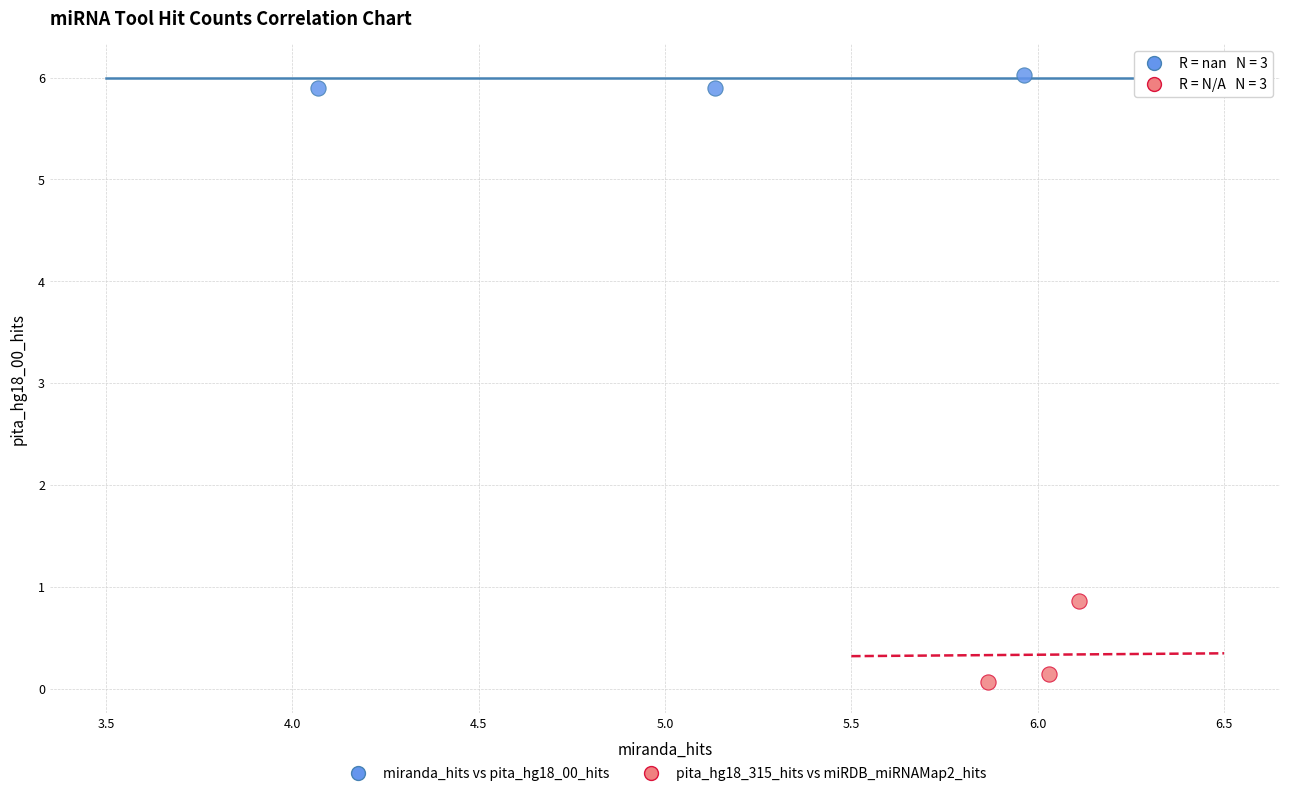

Which series has the widest spread of Y values?

pita_hg18_315_hits vs miRDB_miRNAMap2_hits